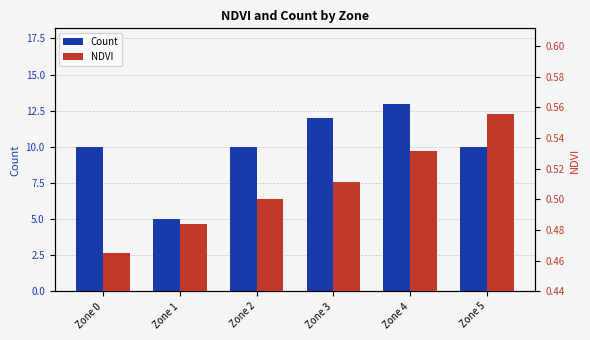

True or false: NDVI has a value of 0.8 at Zone 4.

False